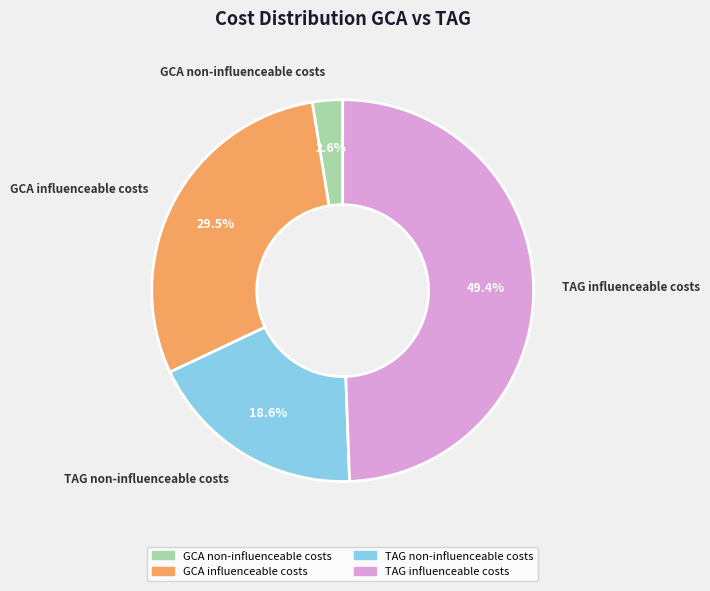

How many slices are in this pie chart?

4